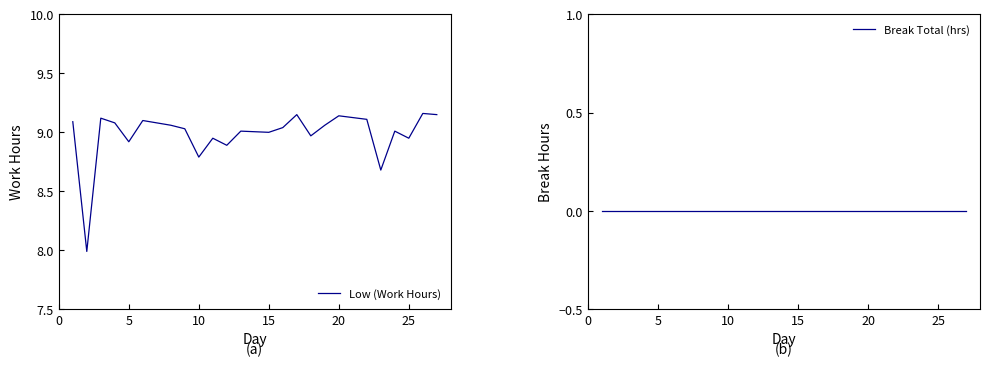

Does the chart display data point markers on the line(s)?

No